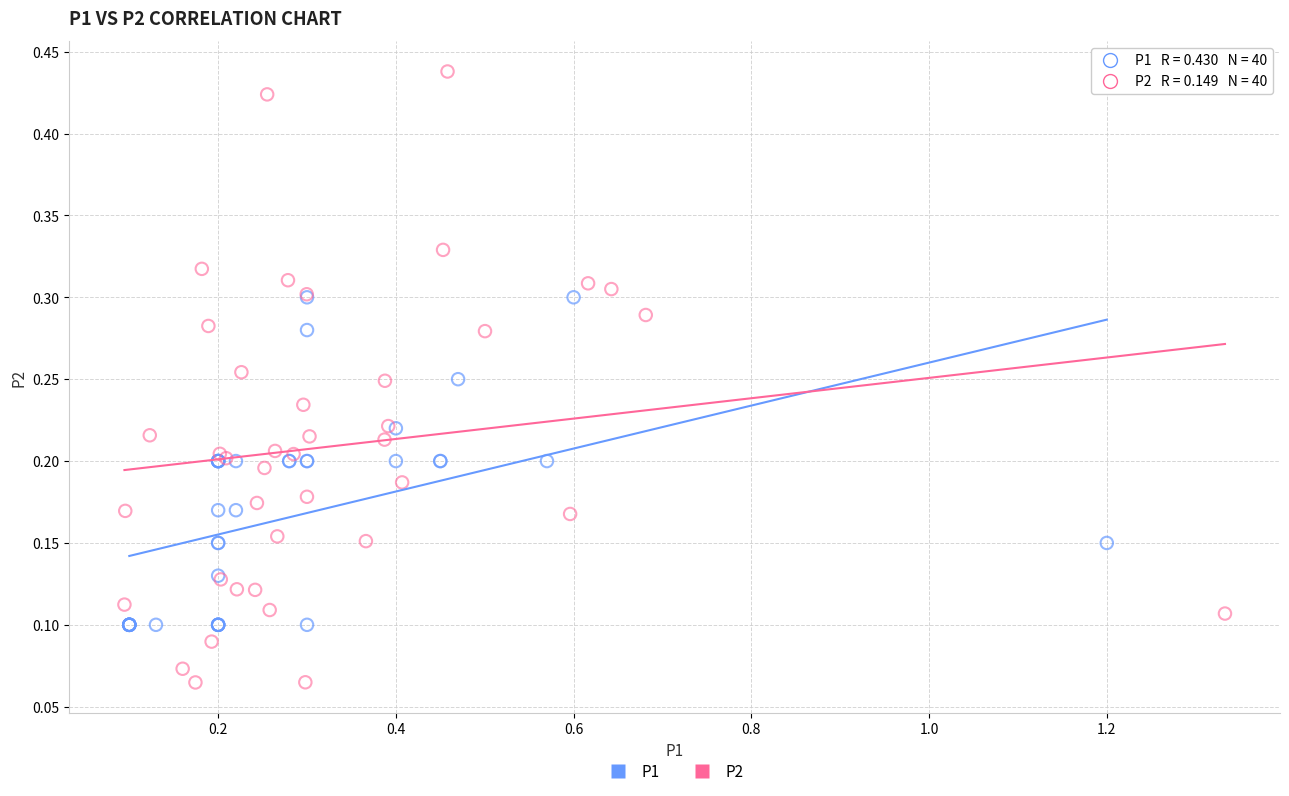

What are all the series names shown in the legend?

P1, P2